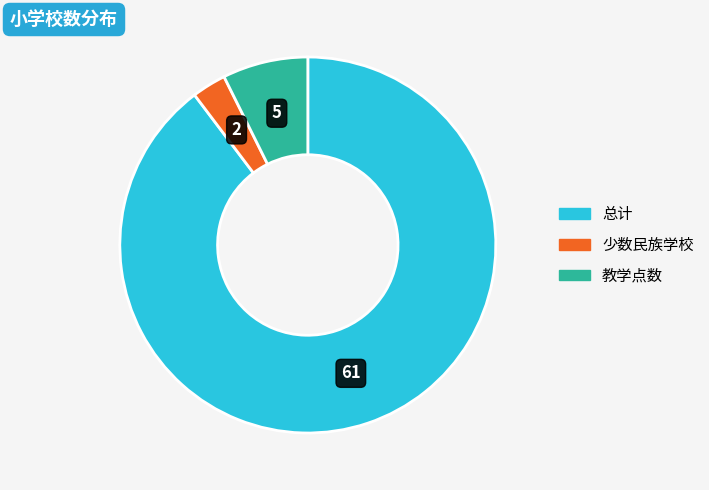

Does 总计 account for over 50% of the chart?

Yes